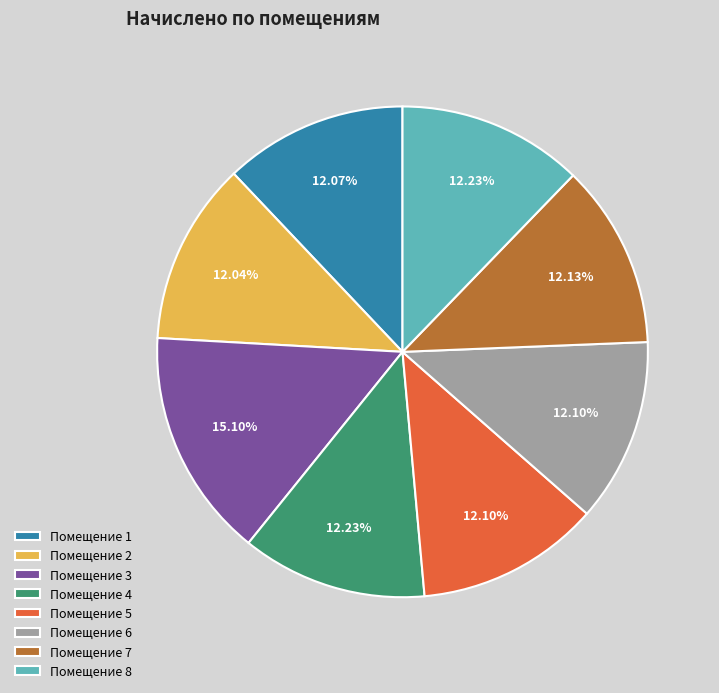

Does Помещение 8 account for over 50% of the chart?

No